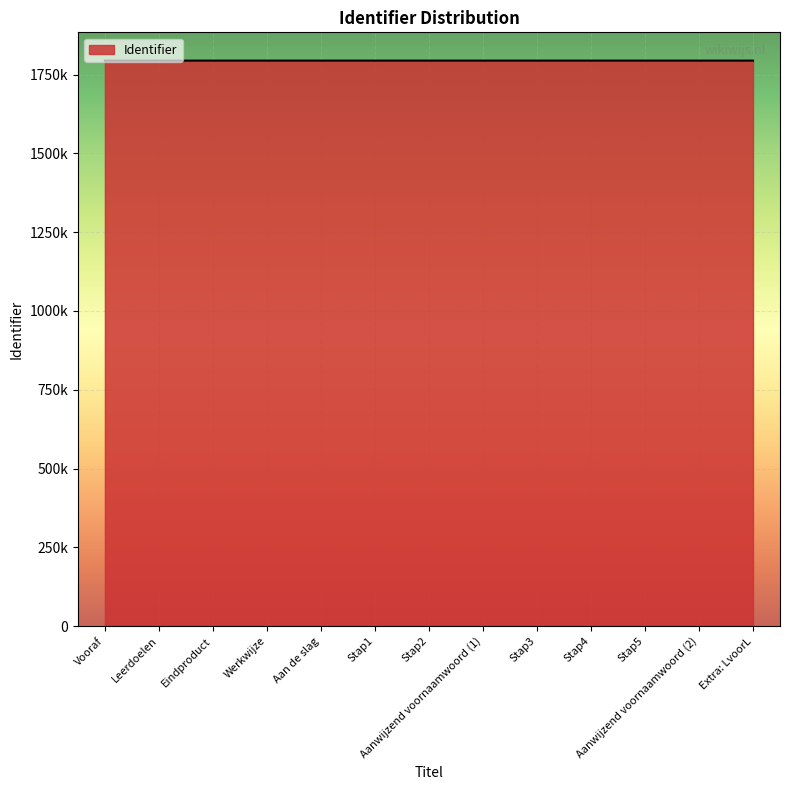

Is this an area chart (filled region under the line)?

Yes